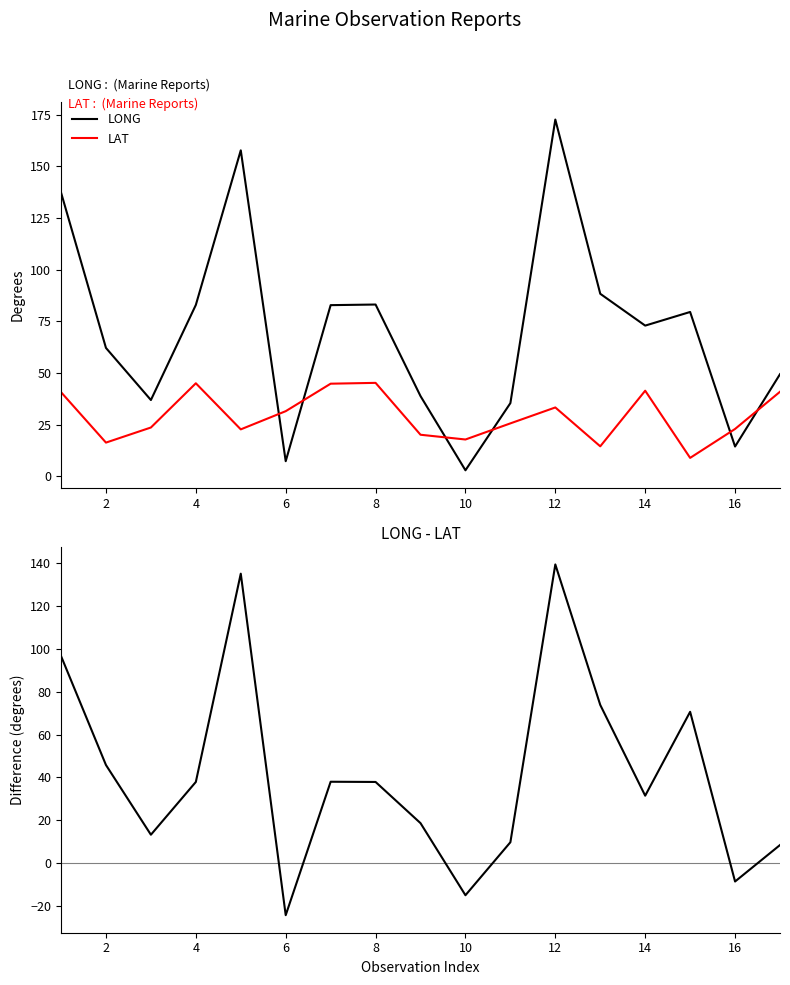

Which series has the widest spread of values?

LONG